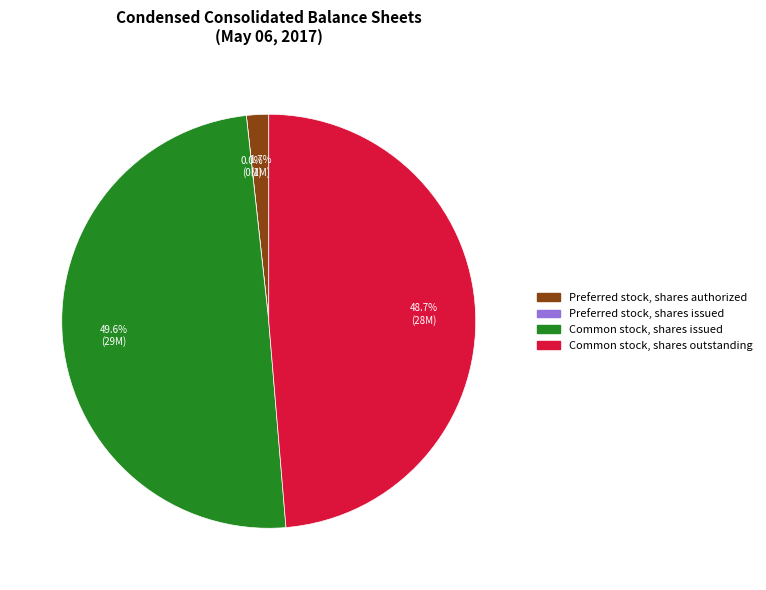

Which slice is the smallest?

Preferred stock, shares issued